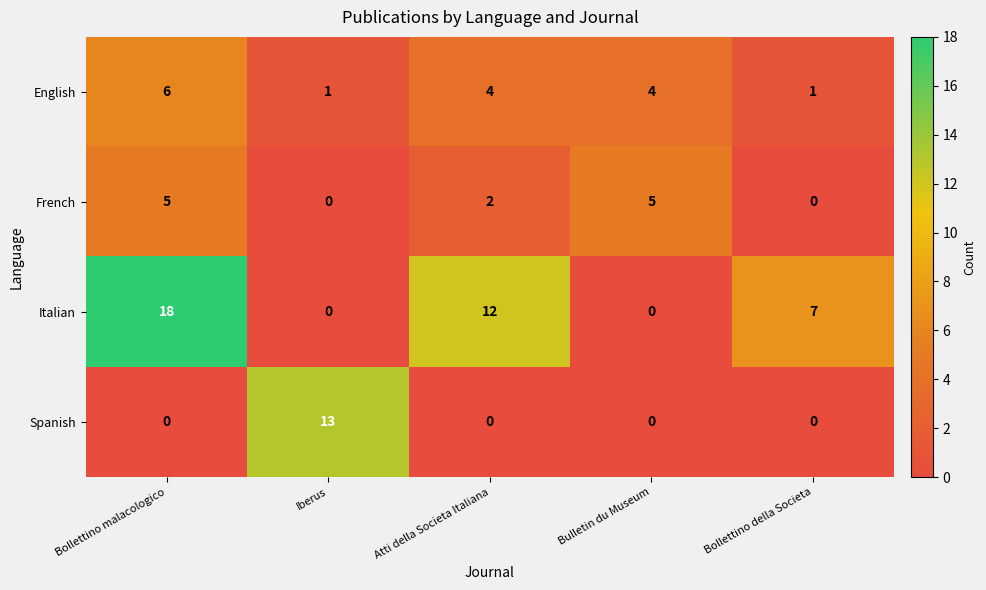

Reading right to left, list all the values displayed in this chart.

English: 1	4	4	1	6
French: 0	5	2	0	5
Italian: 7	0	12	0	18
Spanish: 0	0	0	13	0